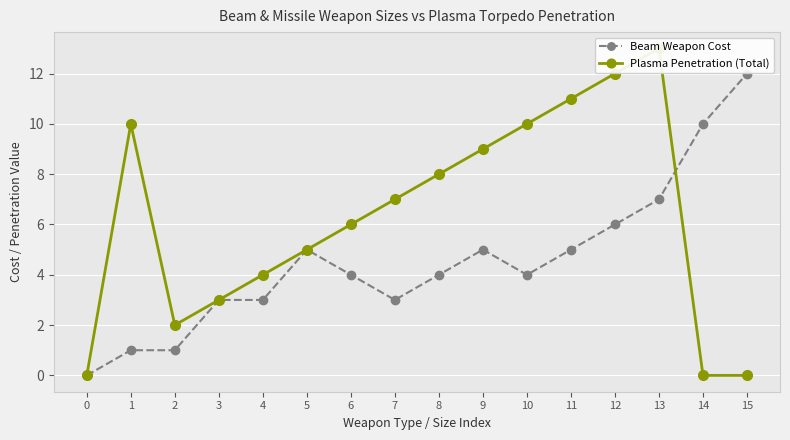

Which series has the largest range (max minus min)?

Plasma Penetration (Total)